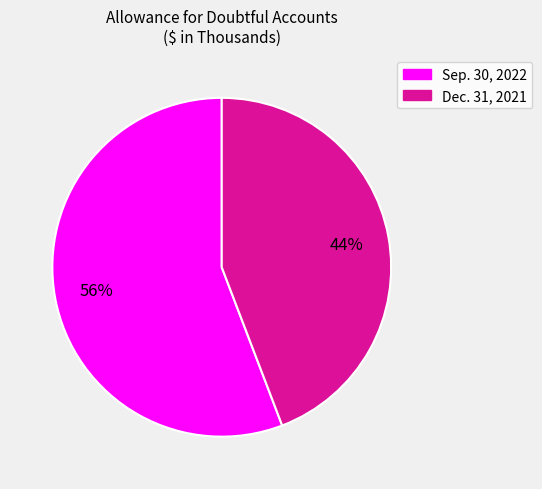

Does any single category account for the majority?

Yes